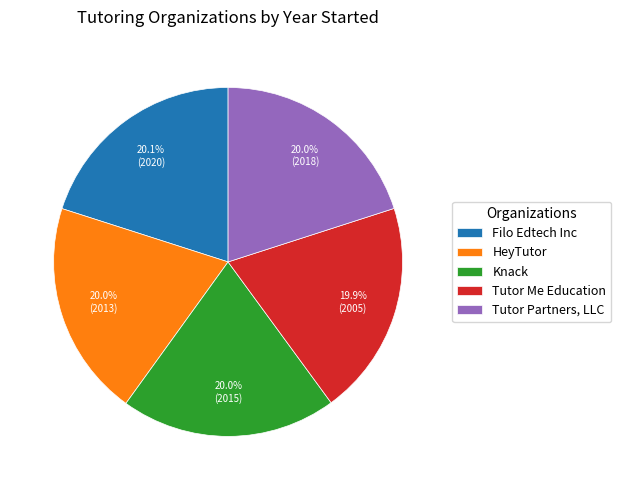

How many segments does this pie chart have?

5